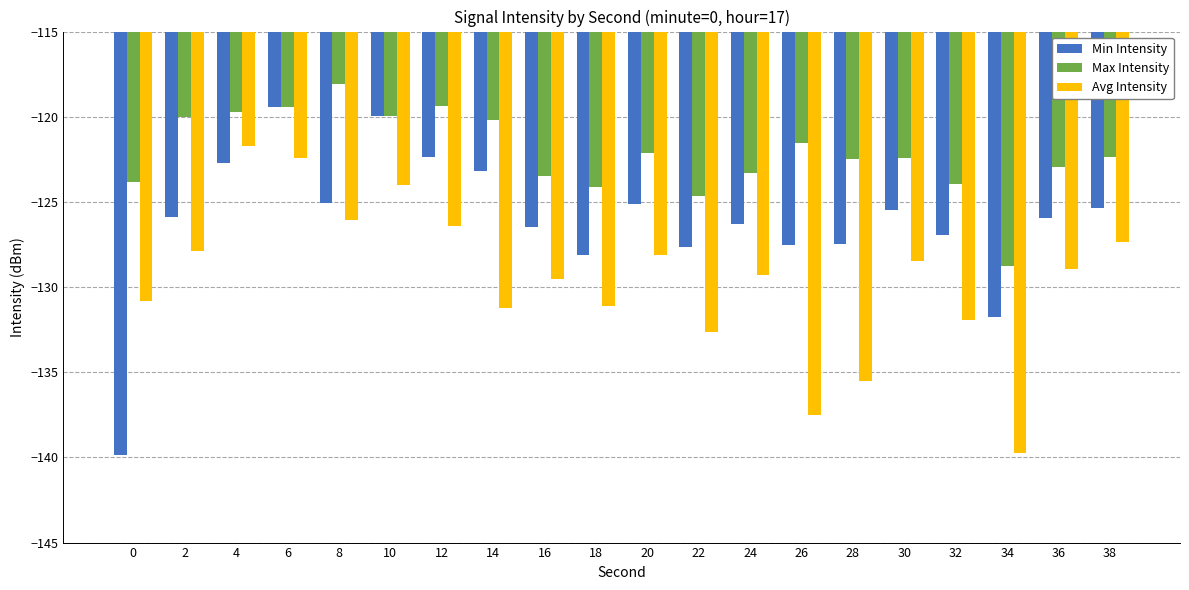

True or false: Max Intensity has a value of -122.4 at 30.

True